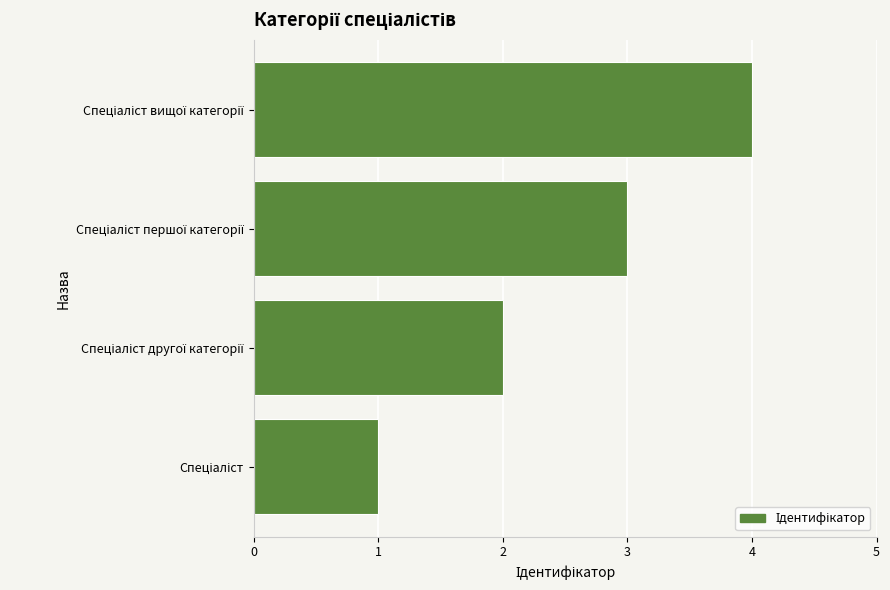

What is the sum of all values?

10